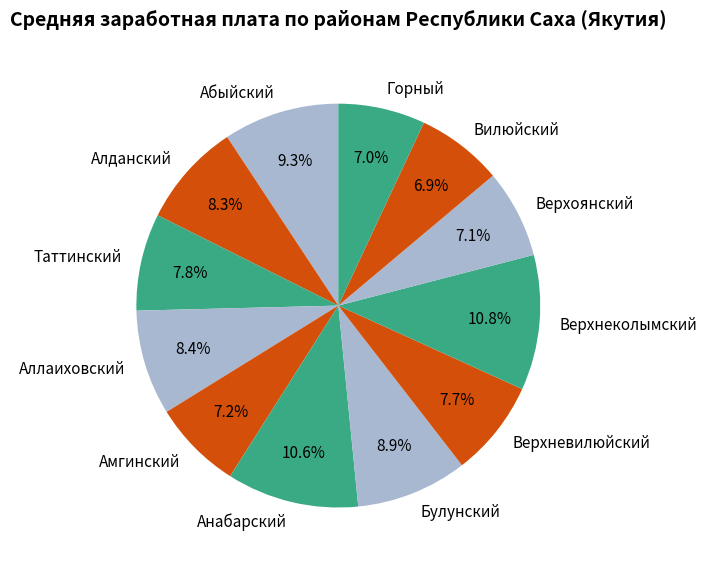

What is the ratio of the value at Алданский to the value at Амгинский?

1.2